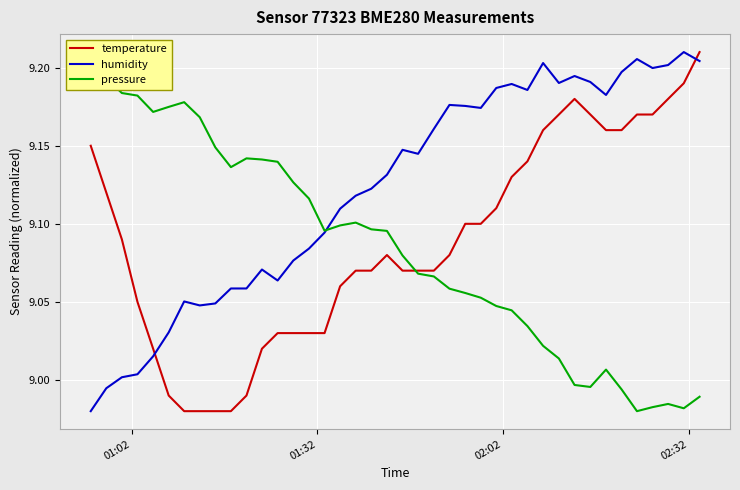

After their last crossing, which series has the higher values: humidity or temperature?

temperature